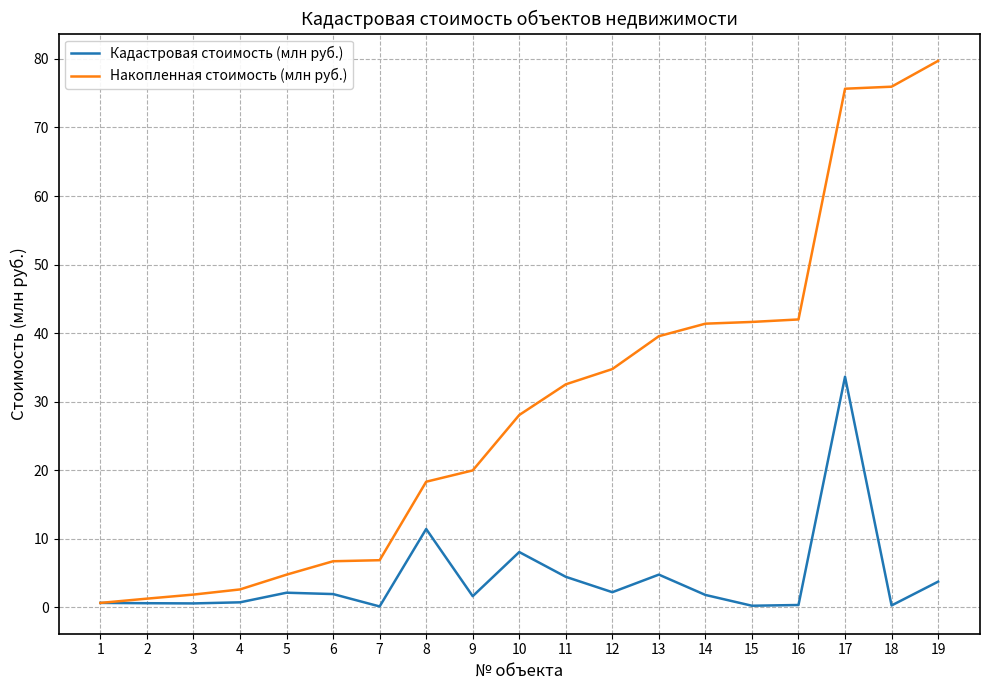

Is it true that Кадастровая стоимость (млн руб.) equals 0.4 at 16?

True